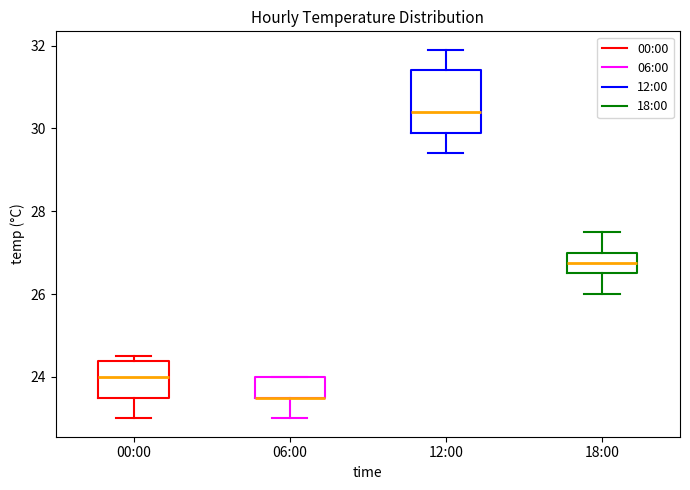

Reading left to right, read every box against the y-axis: the position of its median line, the range the box covers, and the ends of its whiskers. The values are not printed on the chart, so give them approximately, as read against the axis.

00:00: median 24.0, box 23.6 to 24.4, whiskers 23.0 to 24.6
06:00: median 23.6 (drawn on the box's lower edge), box 23.6 to 24.0, whiskers 23.0 to 24.0
12:00: median 30.4, box 30.0 to 31.4, whiskers 29.4 to 32.0
18:00: median 26.8, box 26.6 to 27.0, whiskers 26.0 to 27.6